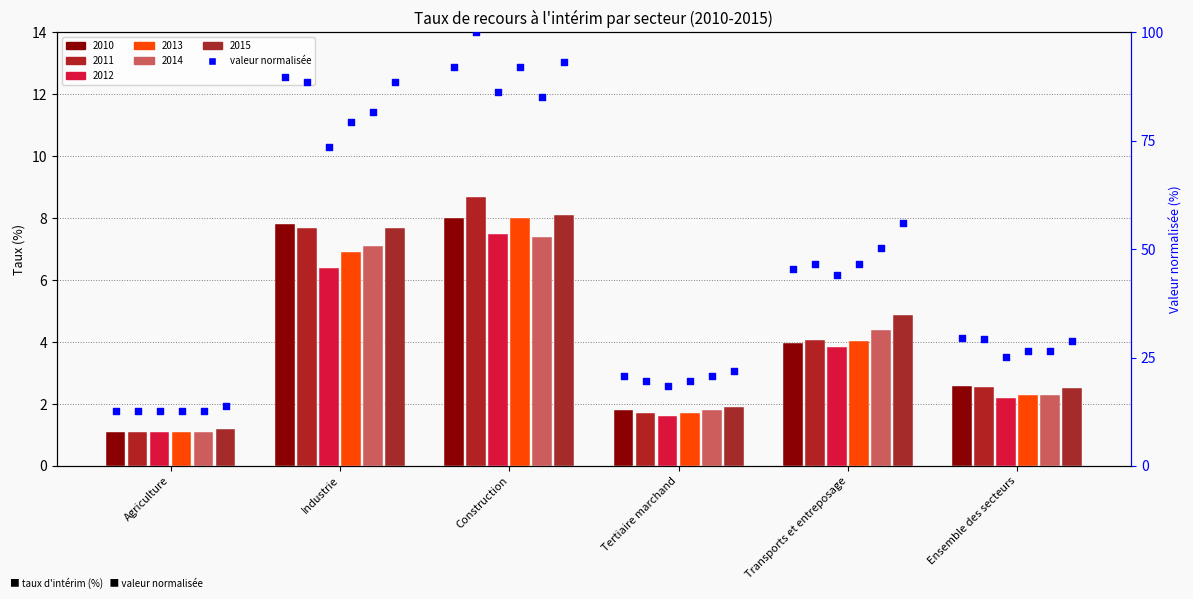

At how many categories does at least one series exceed 76?

2